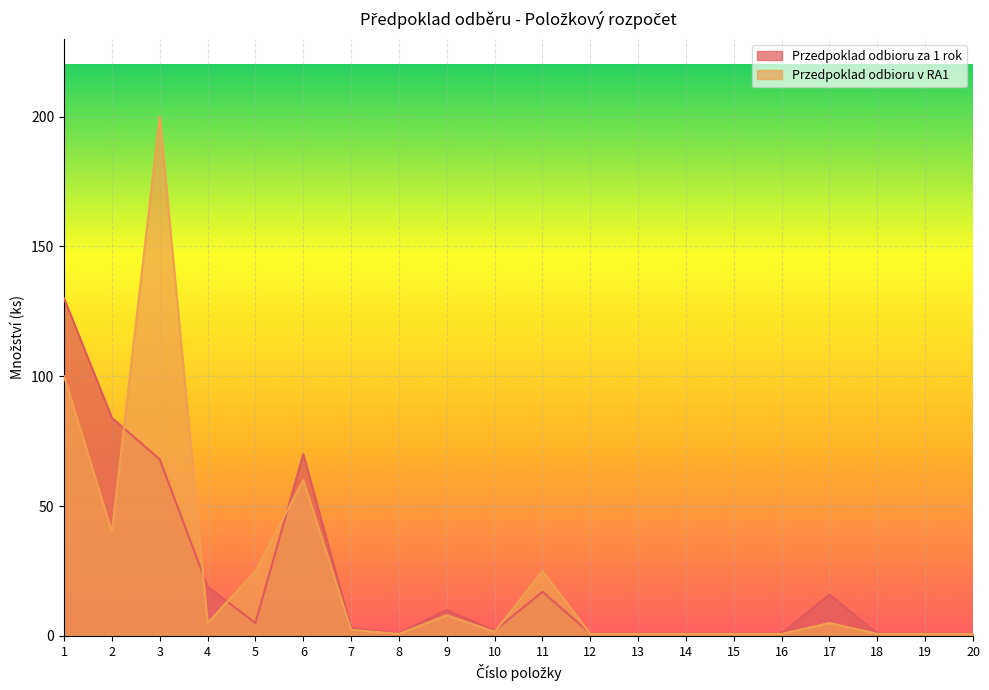

Which has a higher value, 12 or 14?

12